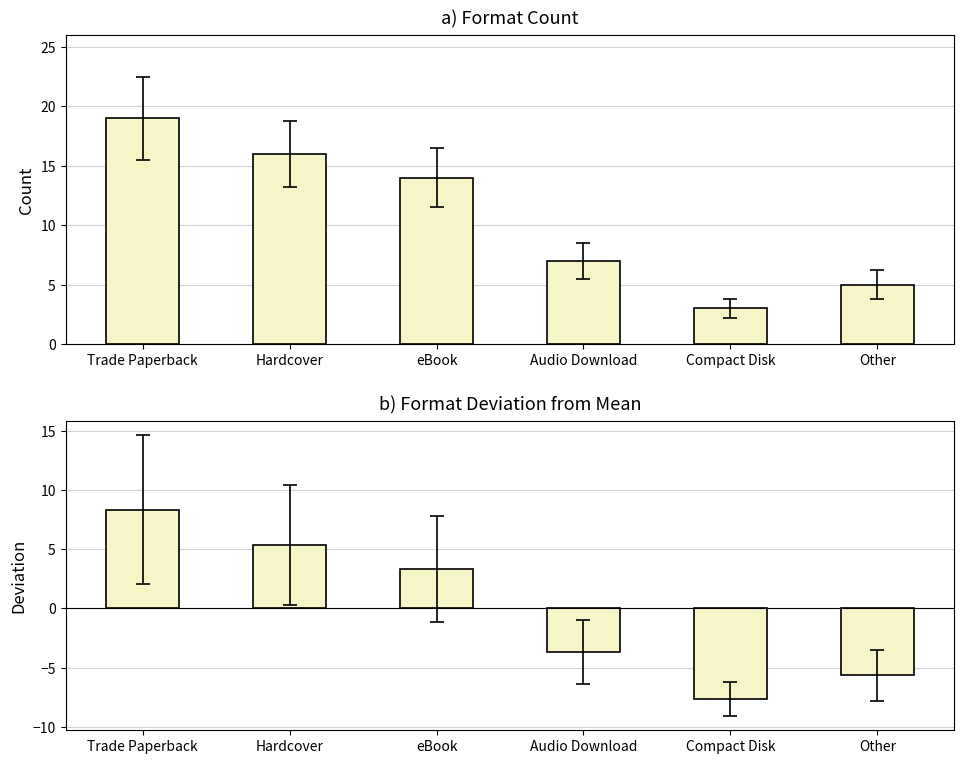

At how many categories does at least one series exceed 13?

3